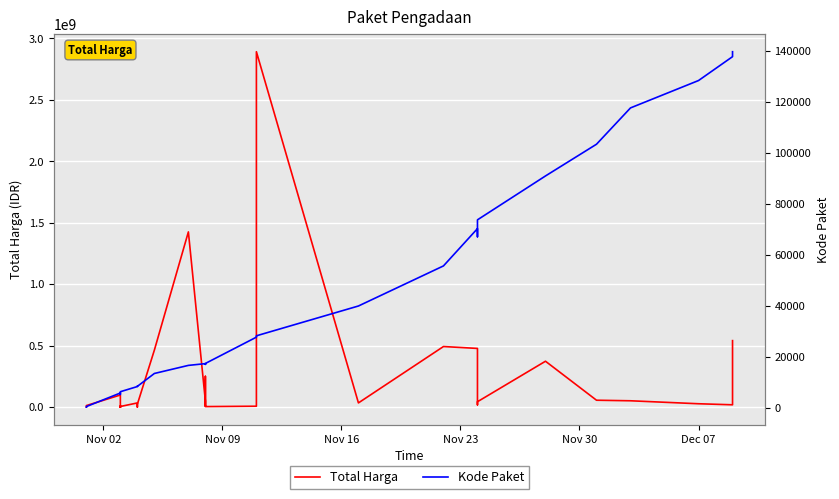

Reading left to right, transcribe all the data shown in this chart.

Total Harga: 333600	12453900	98772570	78000	2772000	265000	4672200	182000	8742500	5129000	34000000	32441200	577875	23653000	464002100	1425867900	49730040	9180000	15513960	250350000	4350000	7401240	39440000	2892122000	34292000	493000000	477600000	19175000	43859200	373404000	56152800	51601000	27412000	18900000	541071000
Kode Paket: 464	675	5997	5449	6214	6246	6300	6350	6397	6503	8530	8646	8668	8601	13652	16823	17509	17272	17283	17238	17580	27891	28271	28425	40112	55826	70453	67279	73894	91101	103541	117783	128516	137876	139817